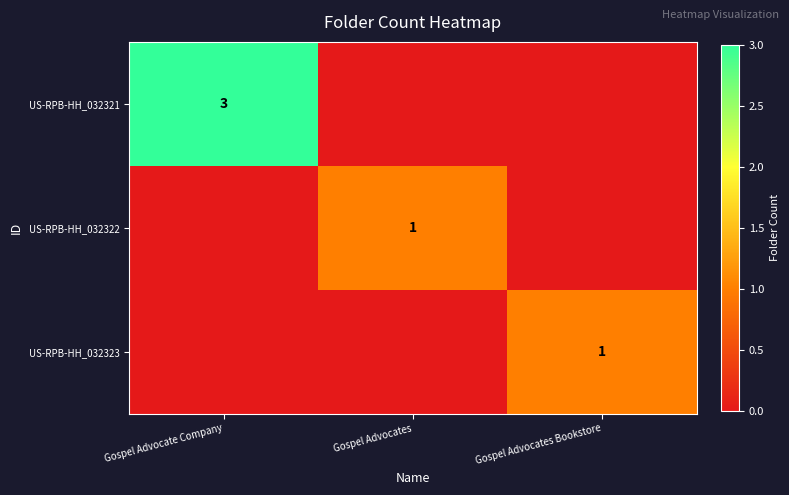

How many distinct data groups are displayed?

3